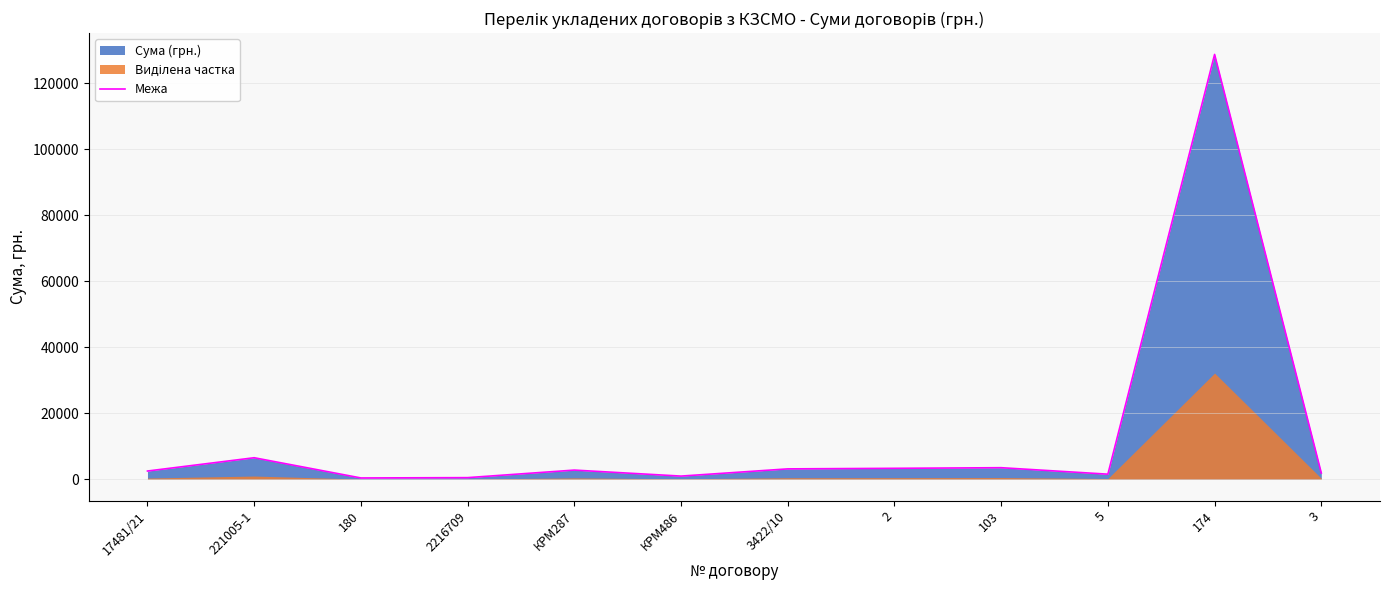

Rank the categories by value from highest to lowest.

174, 221005-1, 103, 2, 3422/10, КРМ287, 17481/21, 3, 5, КРМ486, 2216709, 180